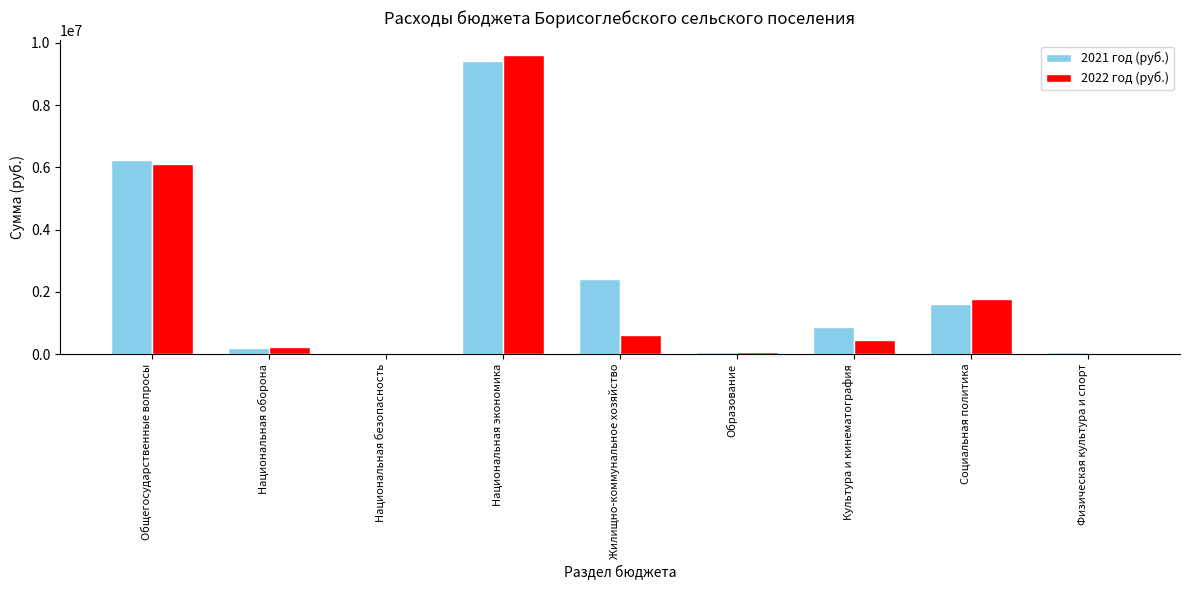

How many data points in 2021 год (руб.) are above 877101?

5